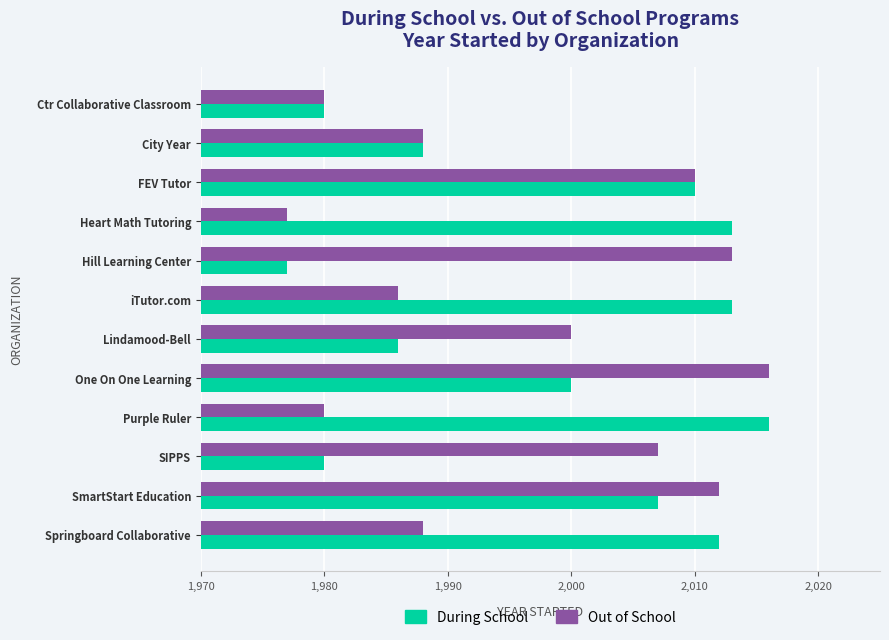

What is the greatest value displayed?

2016